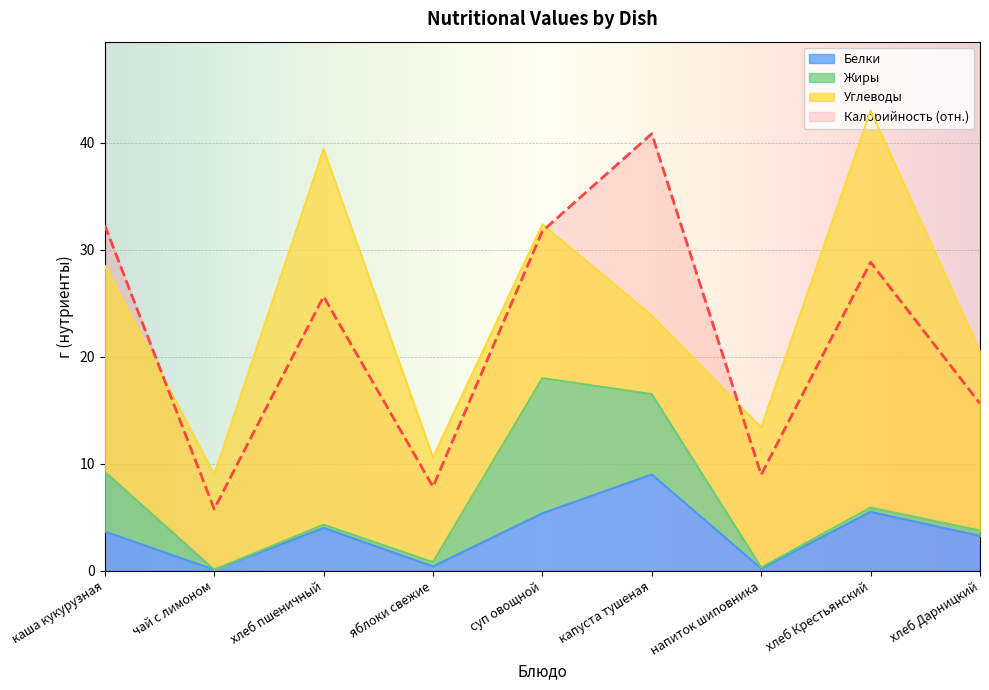

At which label is Белки closest to 4?

хлеб пшеничный